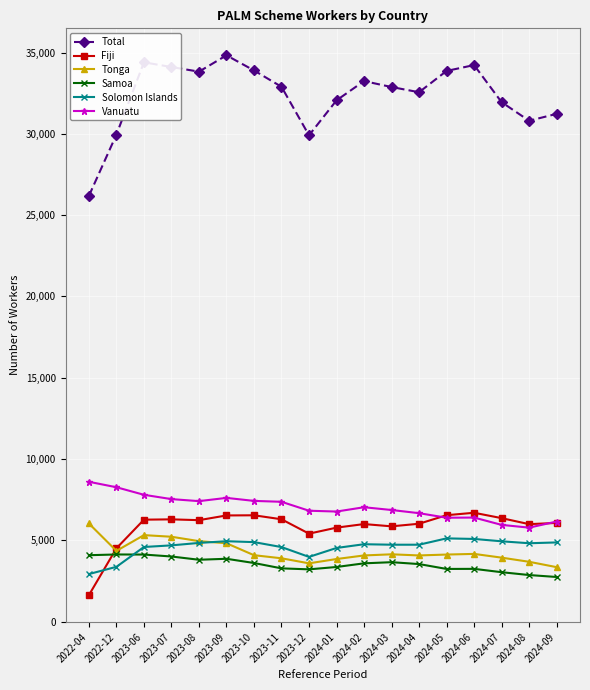

What is the minimum value for Samoa?

2745